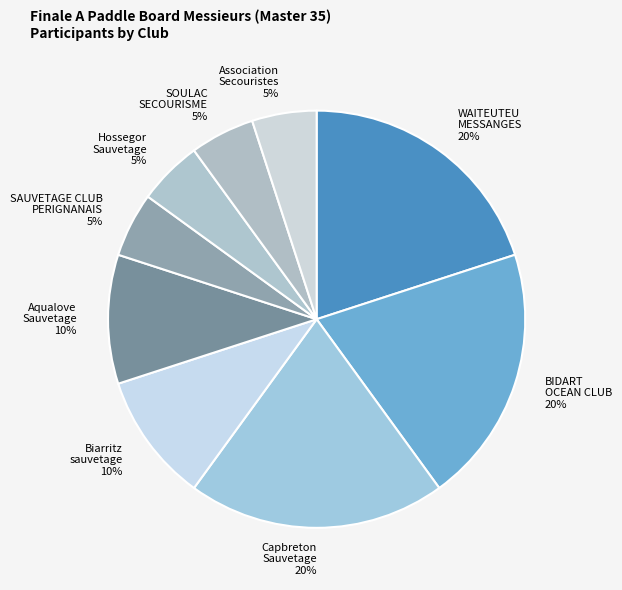

To the nearest percent, what is the average slice percentage?

11%